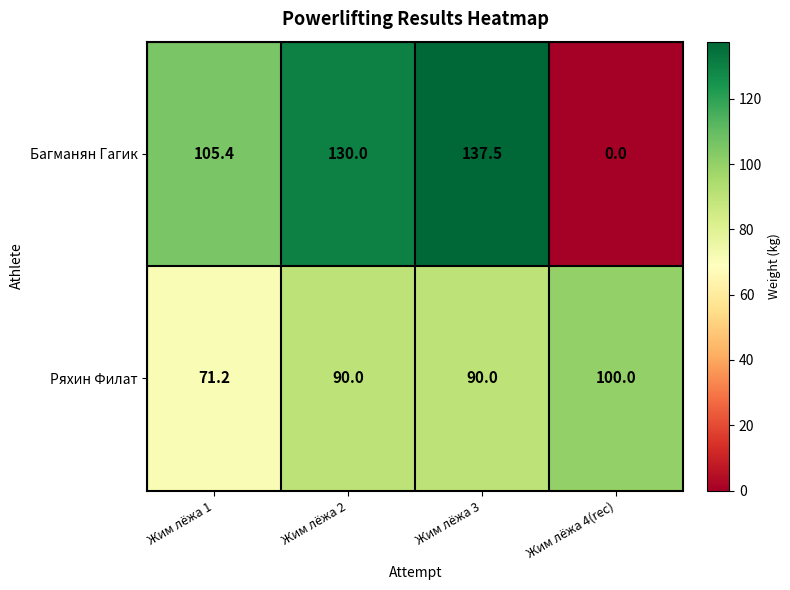

At which category does the chart reach its minimum across all series?

Жим лёжа 4(rec)